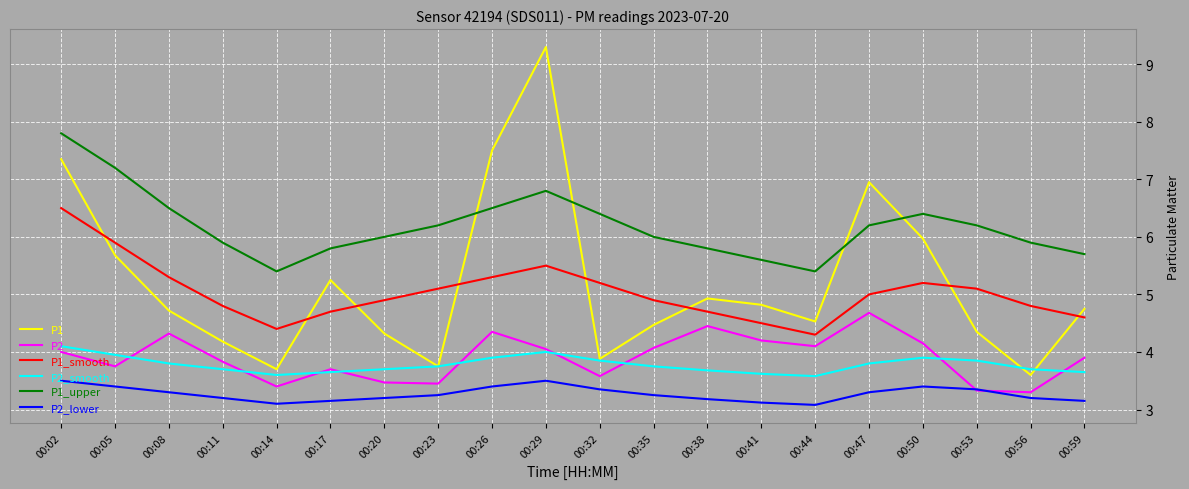

At how many categories does at least one series exceed 3?

20